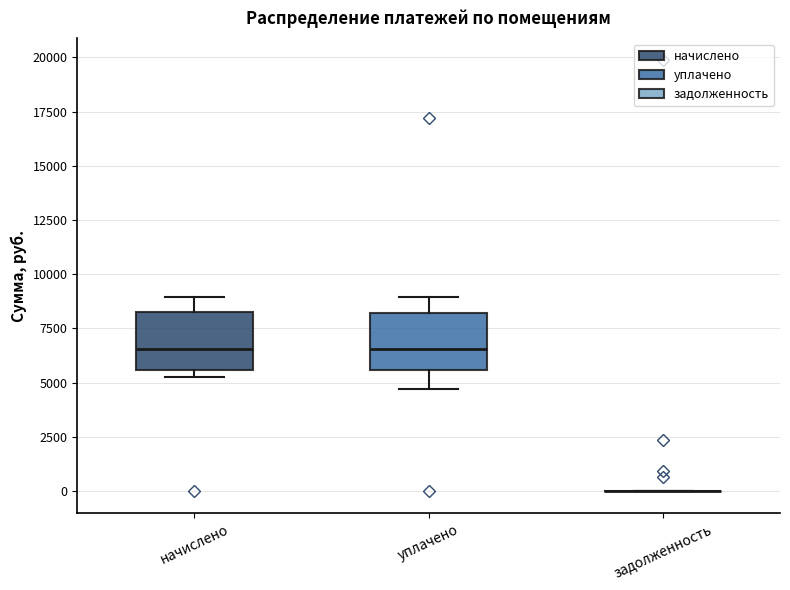

Reading left to right, transcribe this box plot: for each box, give where its median line is, the range the box spans, and where its two whiskers end, as read against the y-axis. The values are not printed on the chart, so give them approximately, as read against the axis.

начислено: median 6500, box 5500 to 8000, whiskers 5500 (just below the box's lower edge) to 9000
уплачено: median 6500, box 5500 to 8000, whiskers 4500 to 9000
задолженность: box collapsed to a line at 0, whiskers 0 to 0